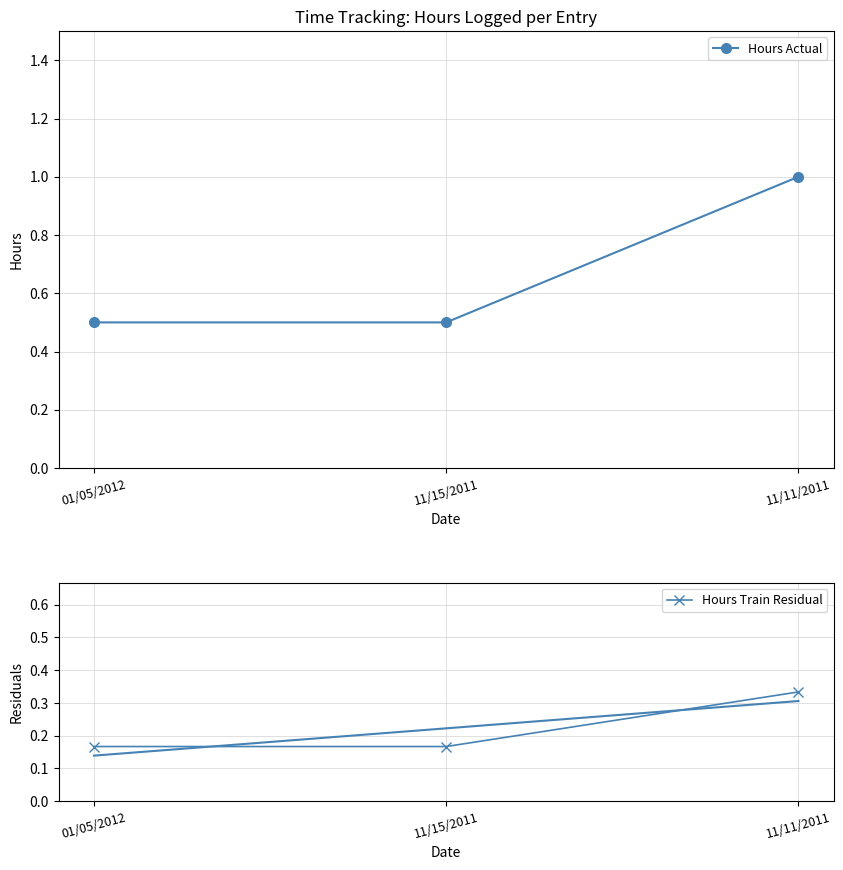

Which has a higher value, 11/15/2011 or 11/11/2011?

11/11/2011